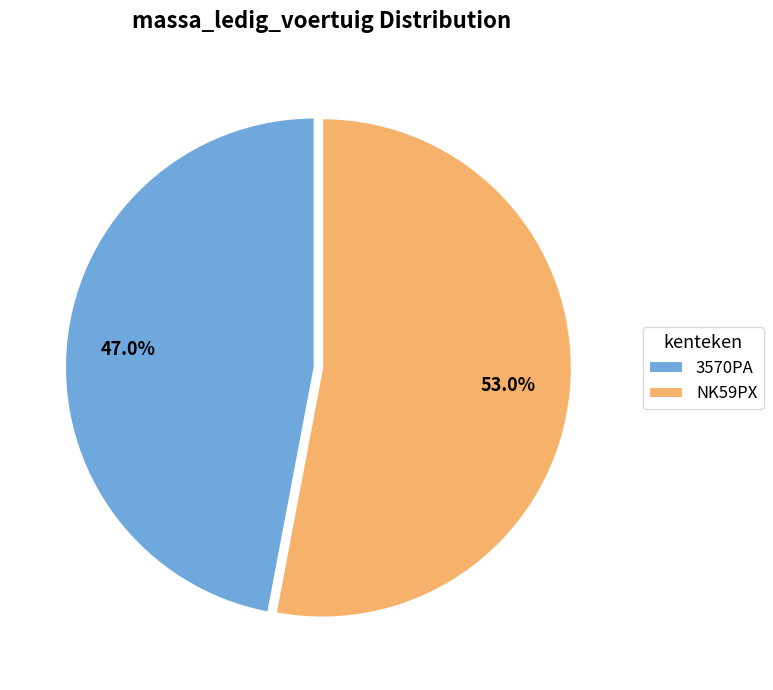

How many slices are in this pie chart?

2